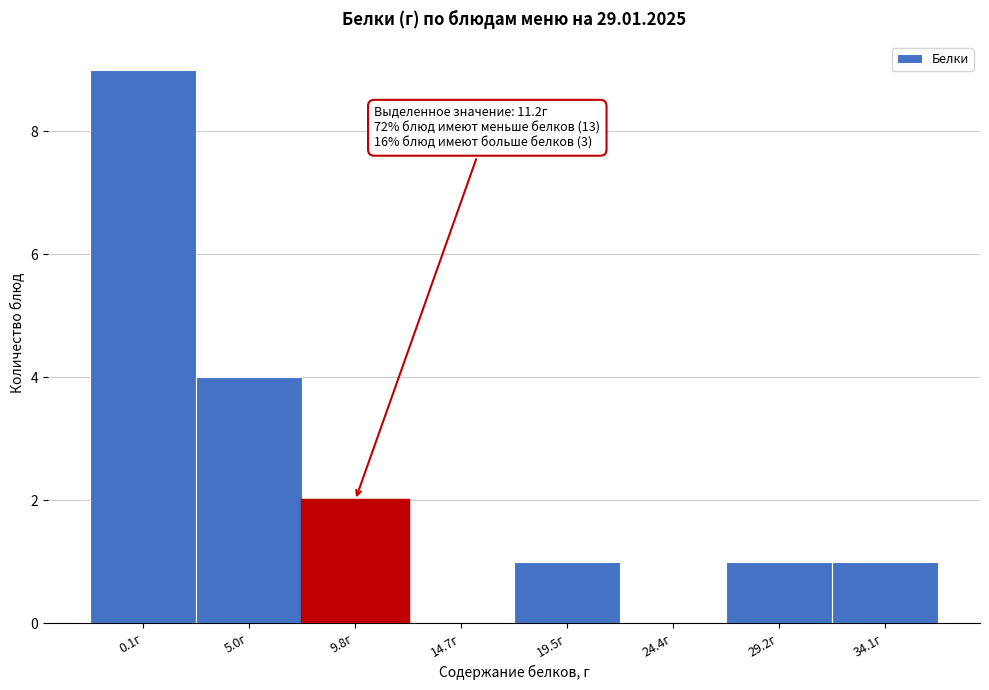

Reading left to right, extract all data points from this chart.

0.1г=9	5.0г=4	9.8г=2	14.7г=0	19.5г=1	24.4г=0	29.2г=1	34.1г=1